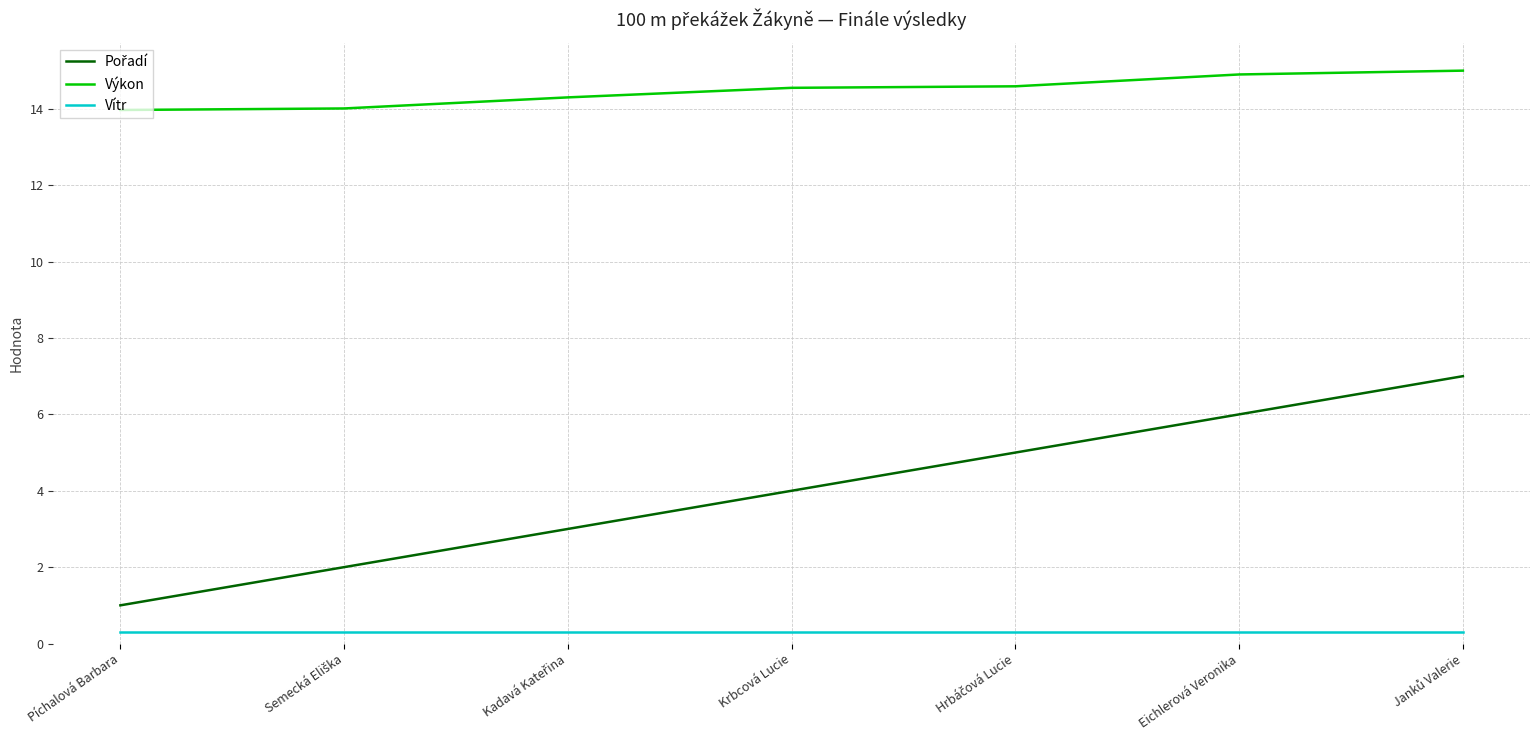

What is the maximum value shown in the chart?

15.0